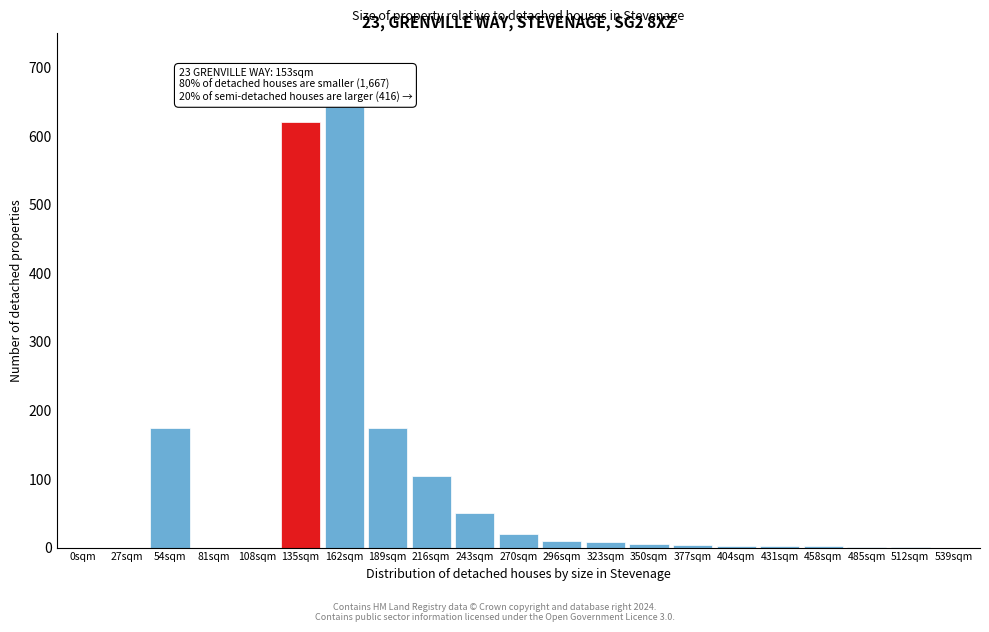

Which category has the highest value across all series?

162sqm